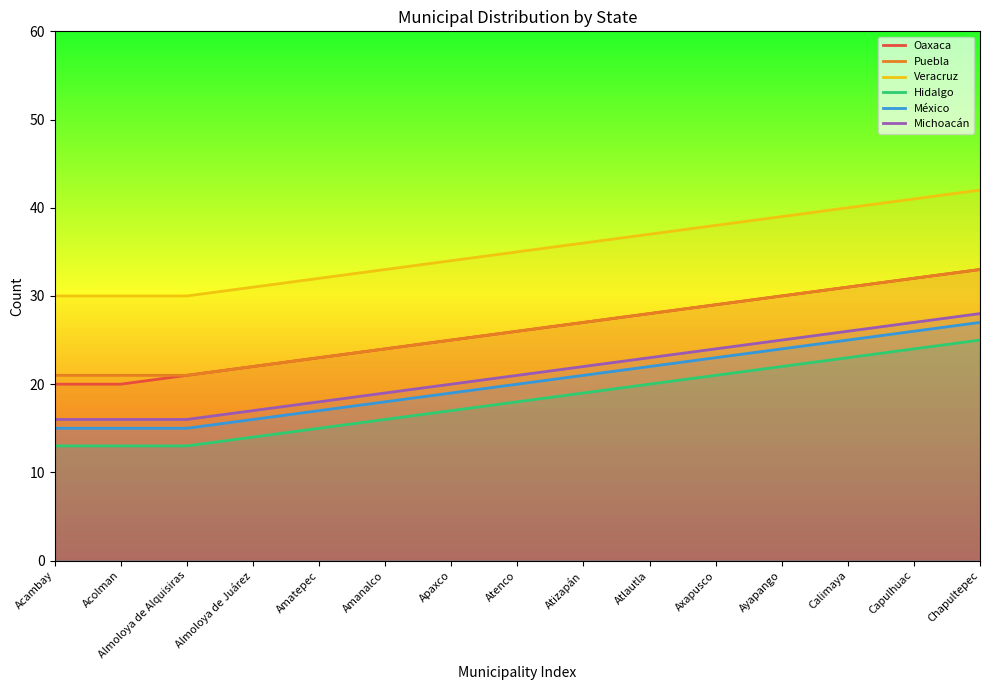

Where is Michoacán nearest to the value 22?

Atizapán